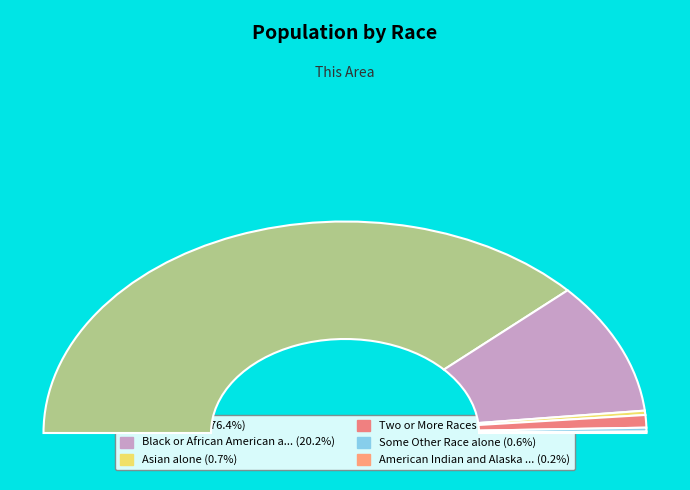

Which category accounts for the majority?

White alone